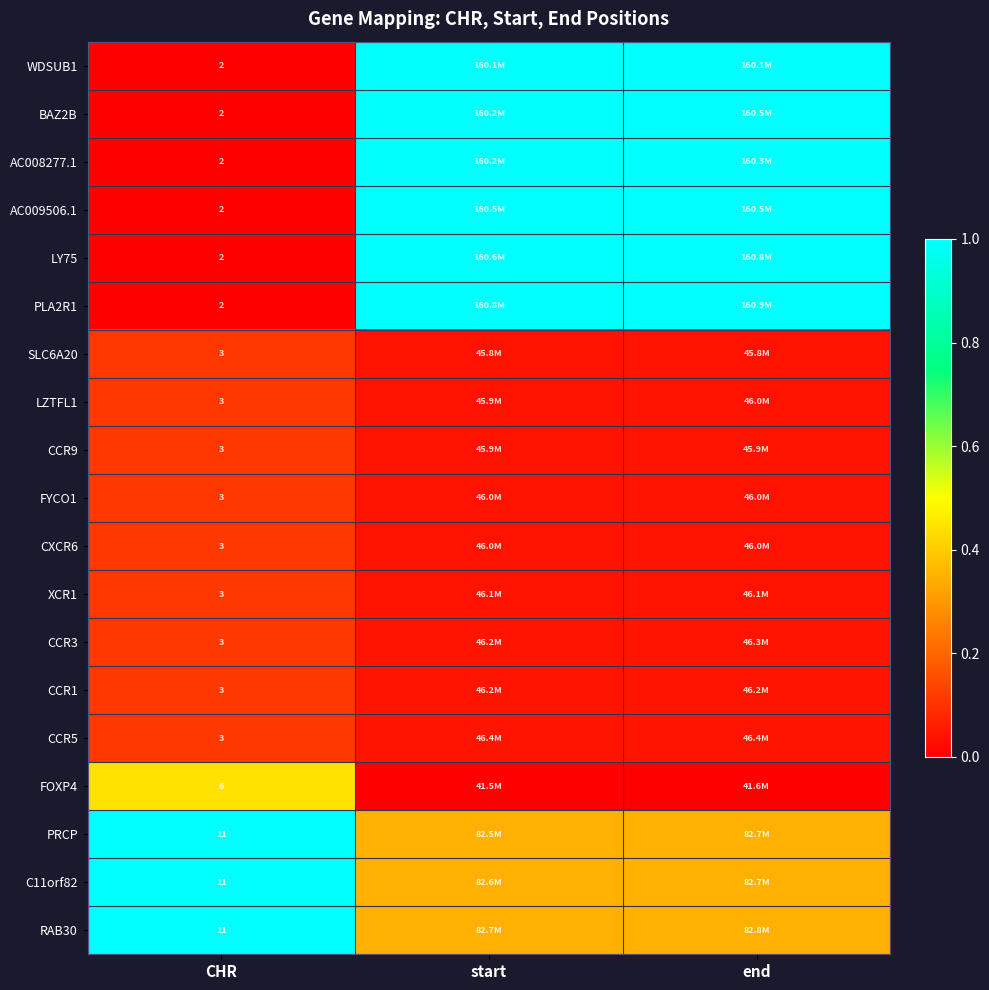

Is it true that LY75 equals 1.7 at start?

False